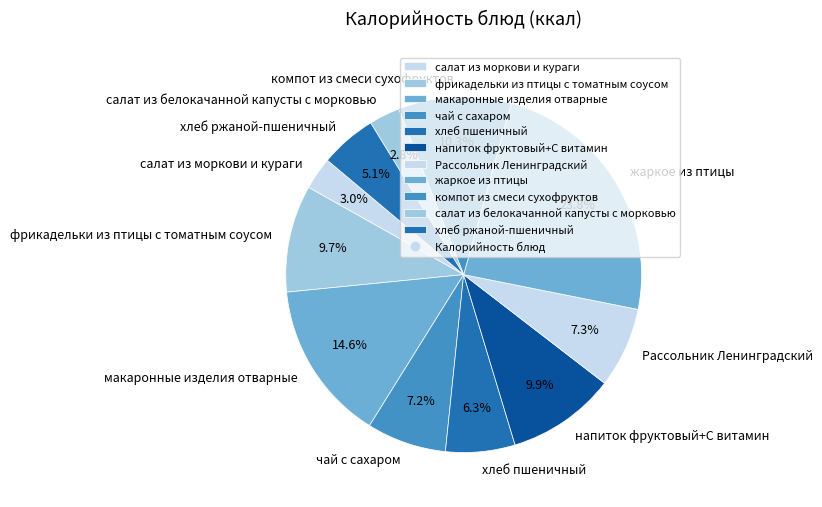

Which slice is the largest?

жаркое из птицы